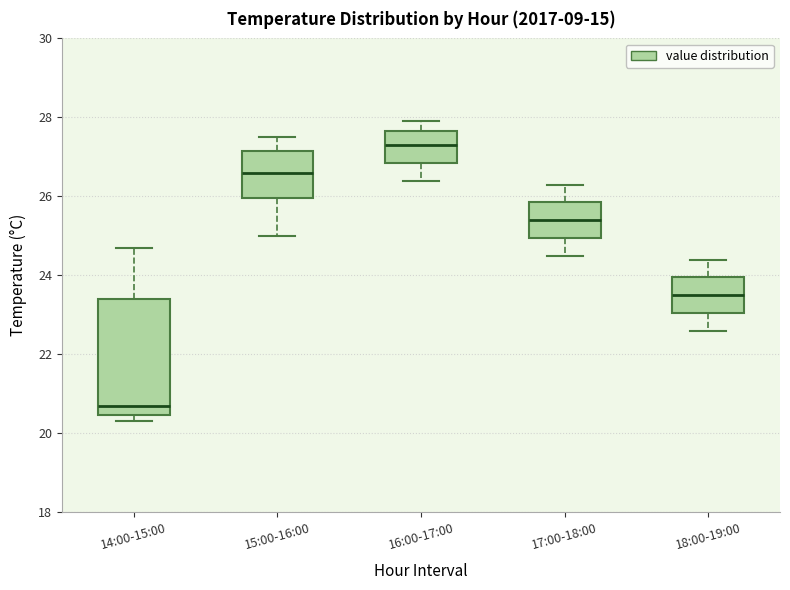

Reading left to right, transcribe this box plot: for each box, give where its median line is, the range the box spans, and where its two whiskers end, as read against the y-axis. The values are not printed on the chart, so give them approximately, as read against the axis.

14:00-15:00: median 20.8, box 20.4 to 23.4, whiskers 20.4 (just below the box's lower edge) to 24.8
15:00-16:00: median 26.6, box 26.0 to 27.2, whiskers 25.0 to 27.6
16:00-17:00: median 27.4, box 26.8 to 27.6, whiskers 26.4 to 28.0
17:00-18:00: median 25.4, box 25.0 to 25.8, whiskers 24.6 to 26.4
18:00-19:00: median 23.6, box 23.0 to 24.0, whiskers 22.6 to 24.4